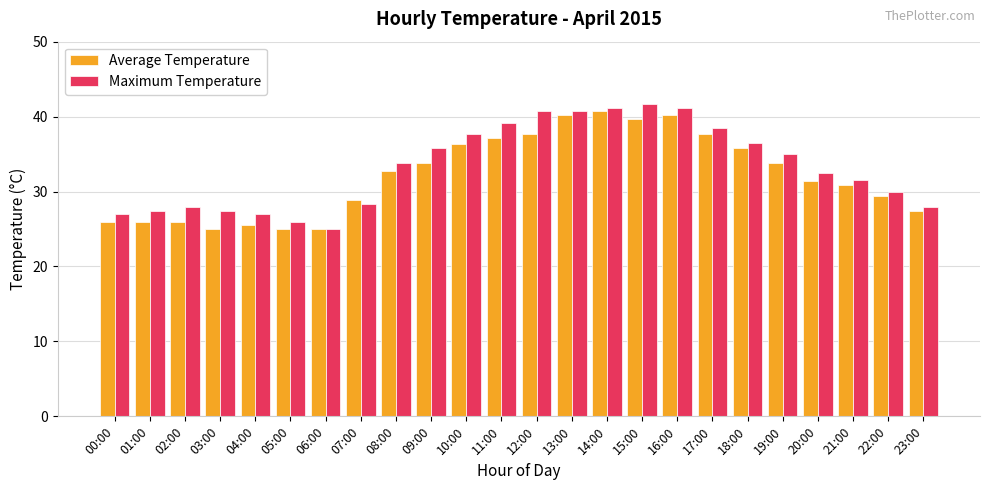

What is the difference between the Maximum Temperature values at 18:00 and 09:00?

0.7